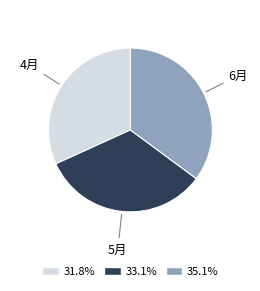

Is there a majority slice in this chart?

No